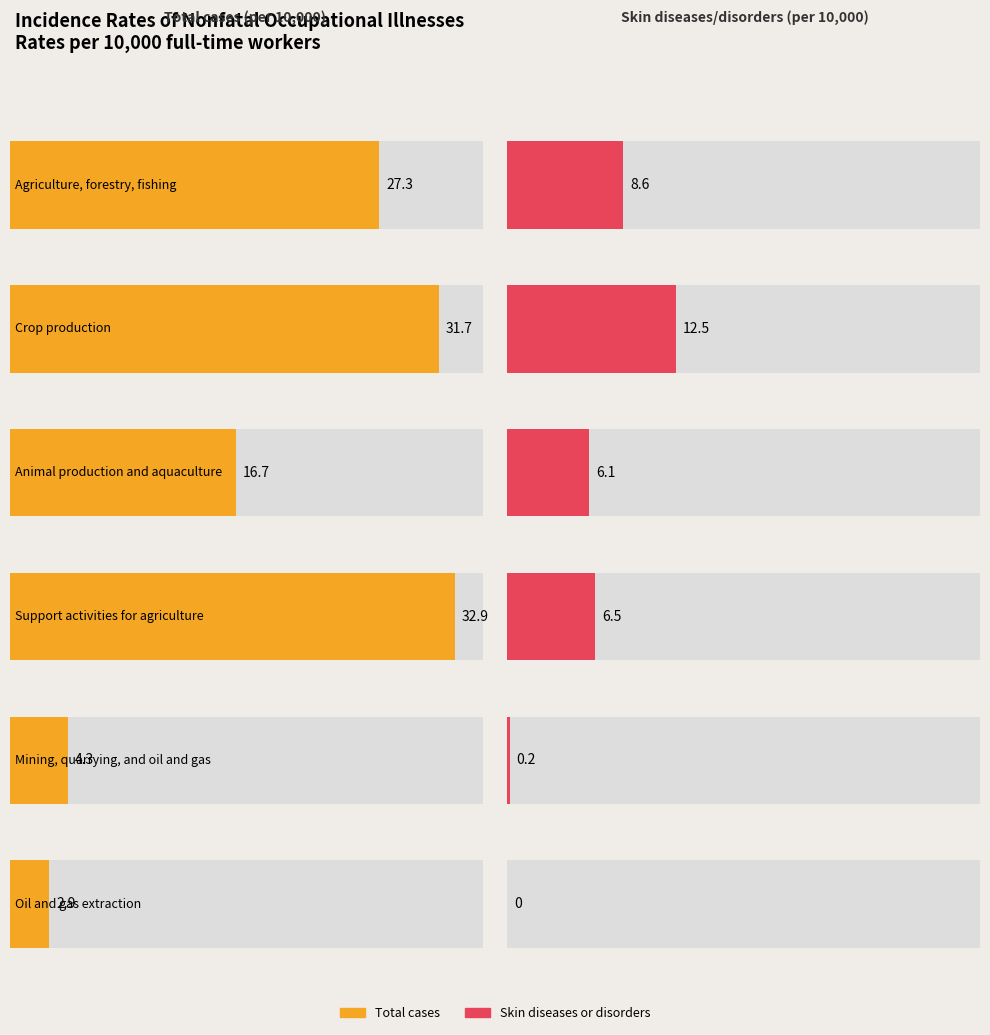

The Total cases series shows 32.9 at 3. True or false?

True